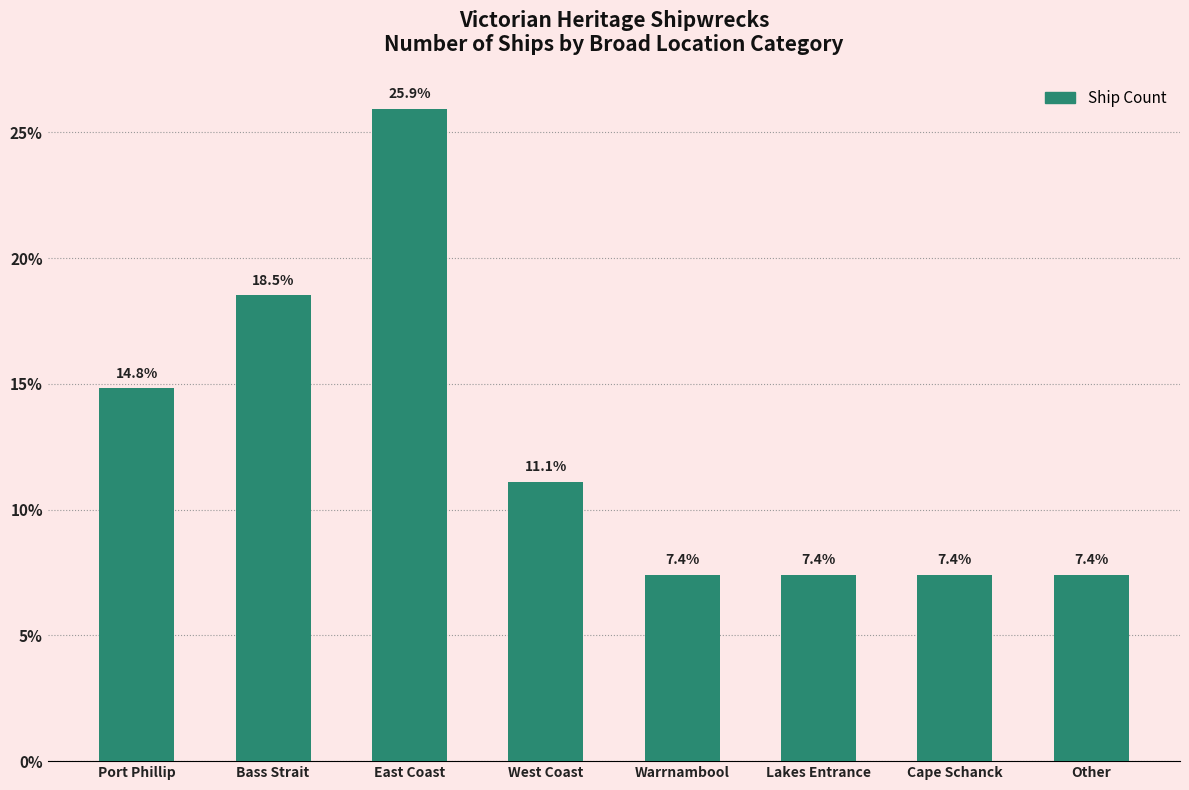

What is the greatest value displayed?

25.9